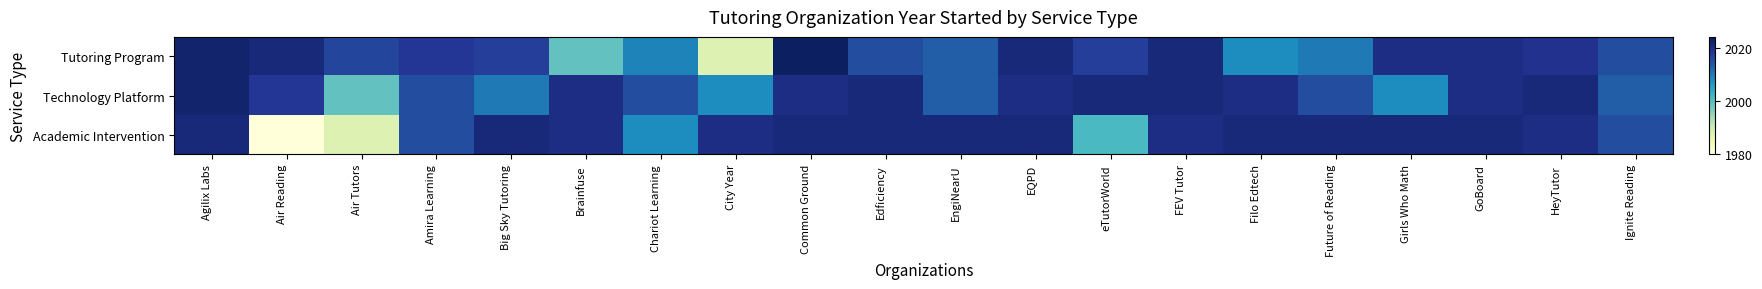

List the series in order of their overall mean, lowest first.

Tutoring Program, Academic Intervention, Technology Platform